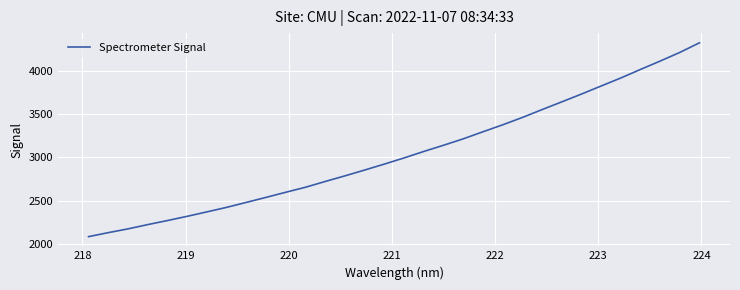

What is the greatest value displayed?

4320.8